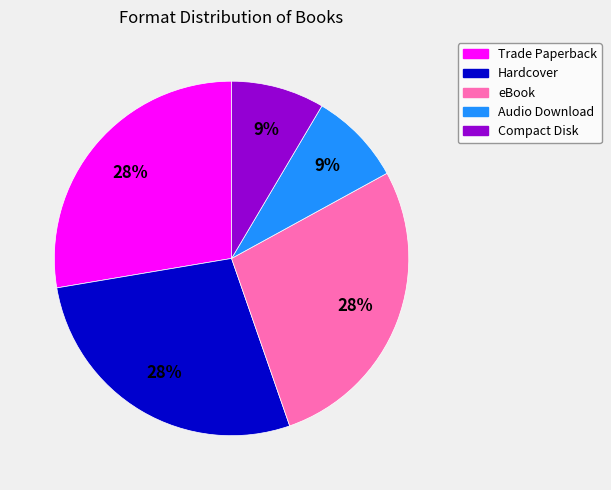

To the nearest percent, what is the difference between the largest and smallest slice percentages?

19%